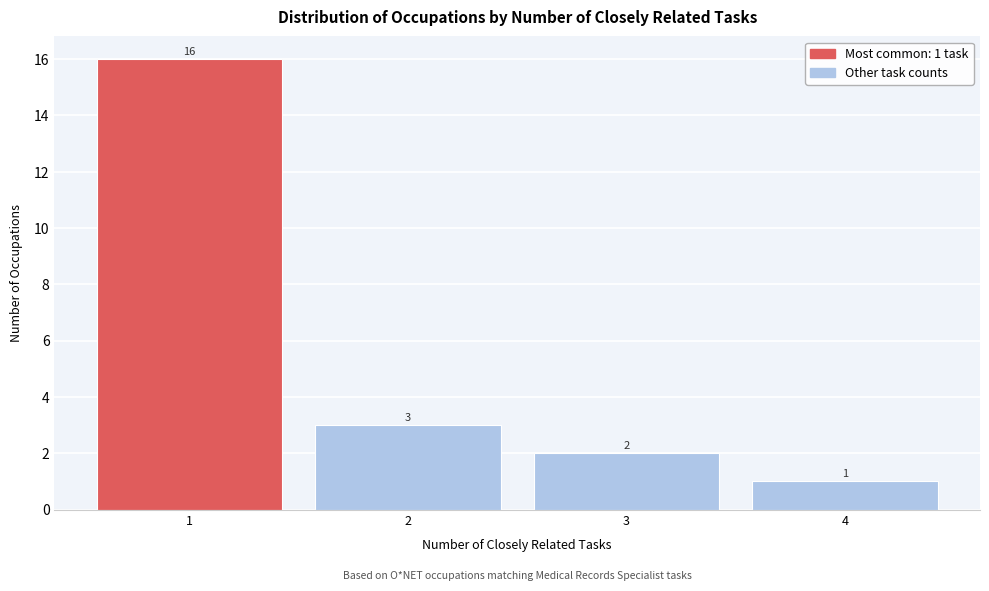

Which range on the x-axis has the tallest bar?

0.5 to 1.5